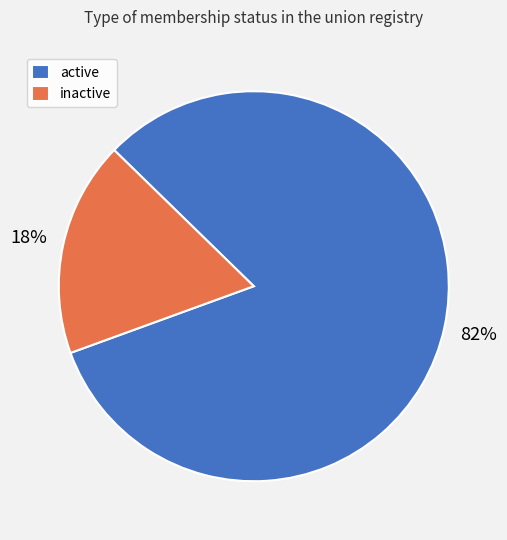

What is the smallest slice in the pie chart?

inactive